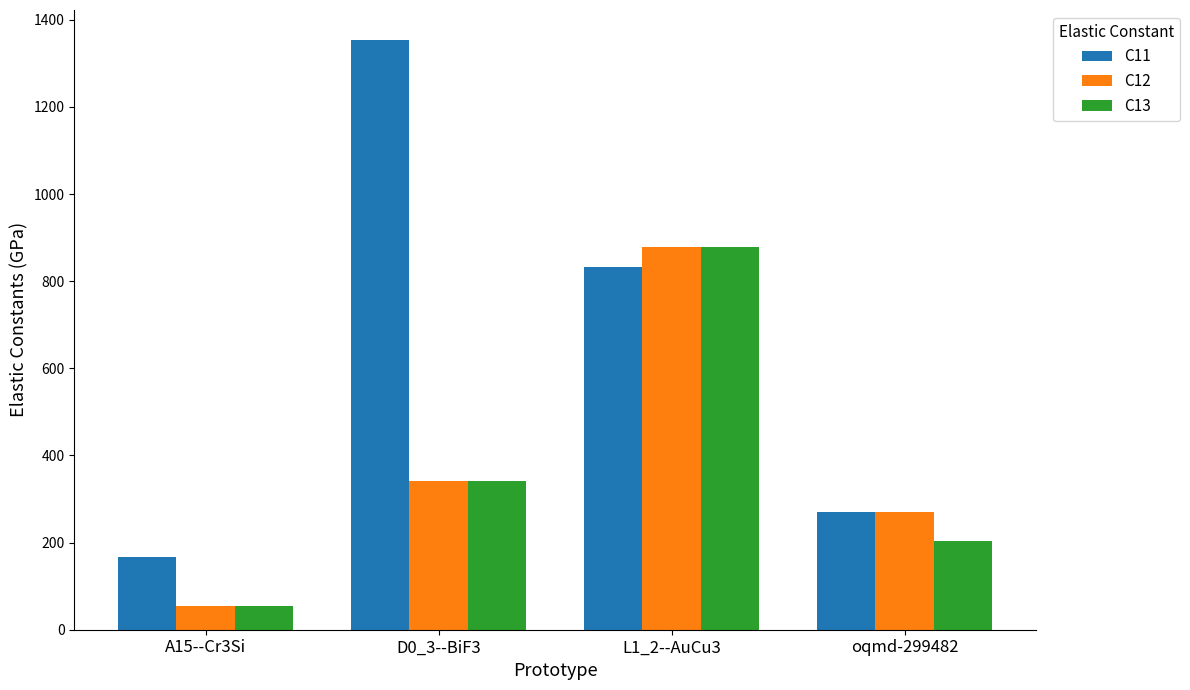

Which series has the largest range (max minus min)?

C11